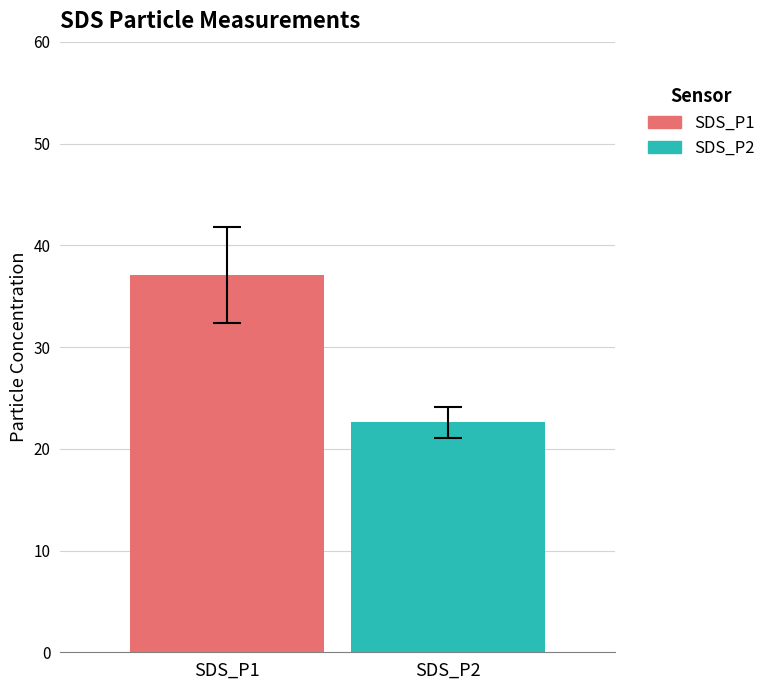

Which series has the largest range (max minus min)?

SDS_P1